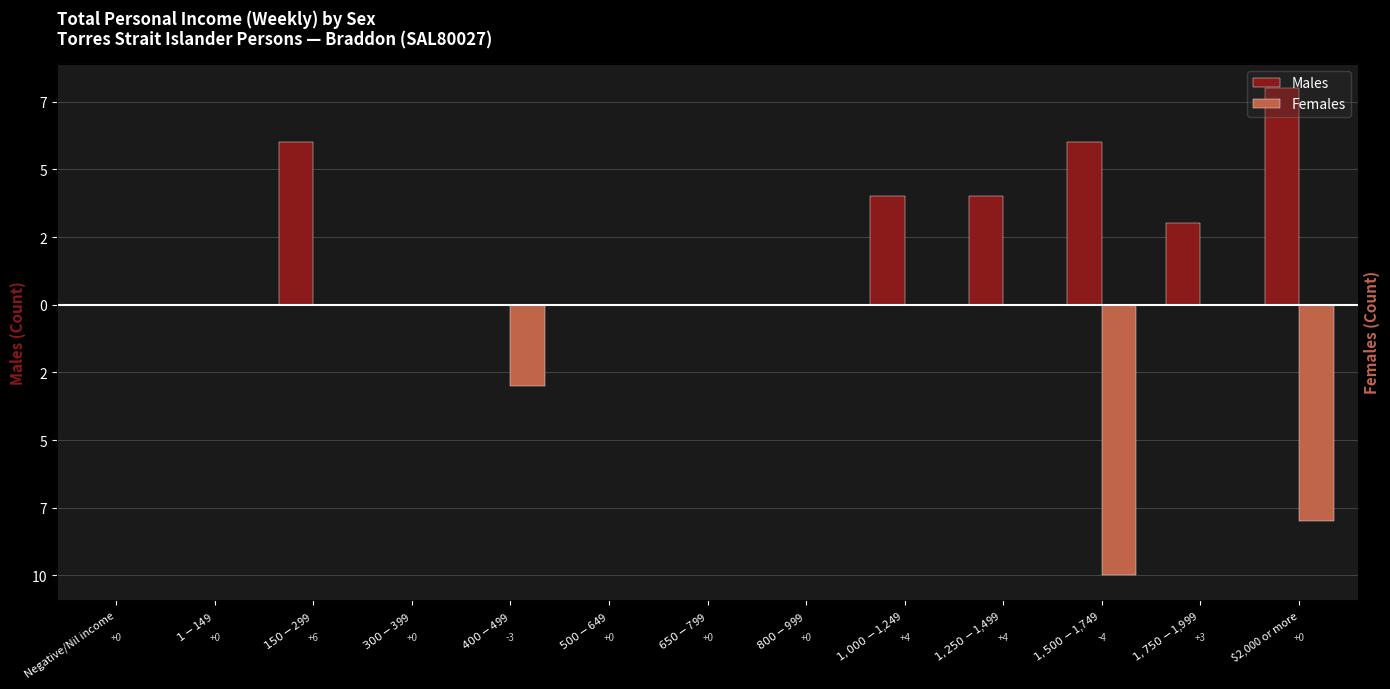

At how many categories does at least one series exceed -5?

13